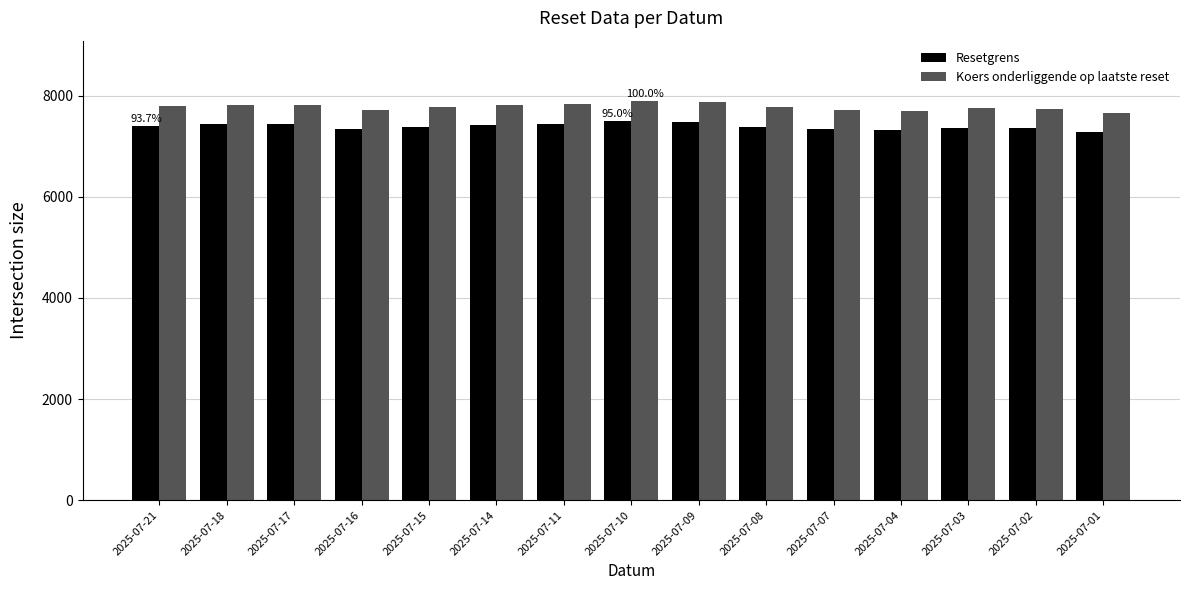

Which series has the largest range (max minus min)?

Koers onderliggende op laatste reset